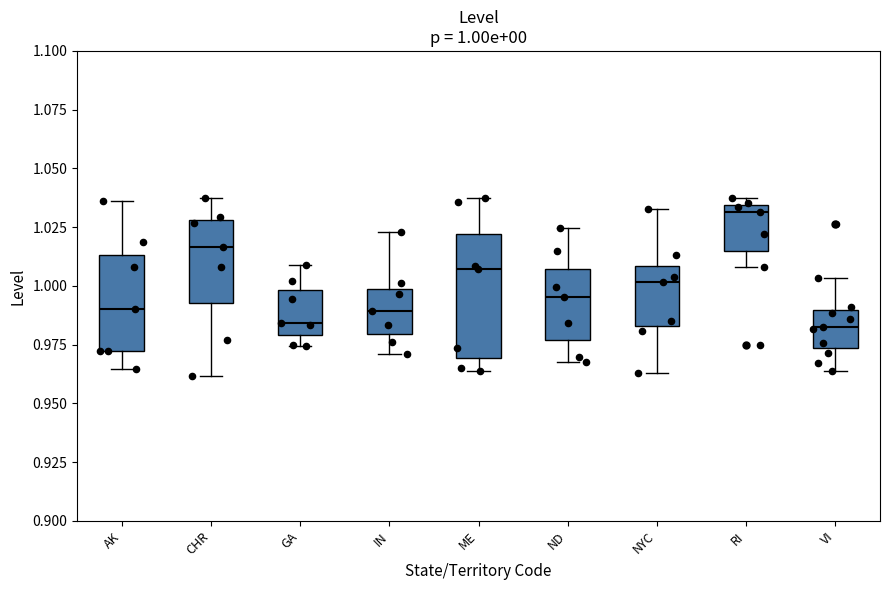

Comparing the boxes themselves (not the whiskers), which one is the tallest?

ME